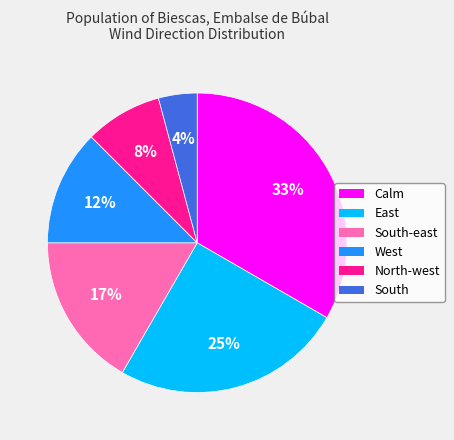

How many segments does this pie chart have?

6